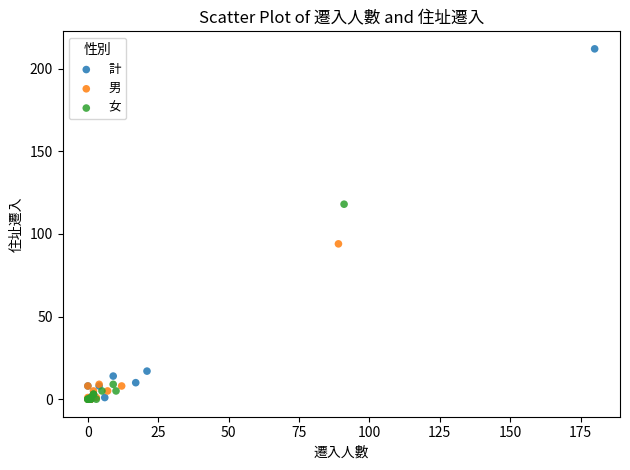

Which series contains the highest Y value?

計